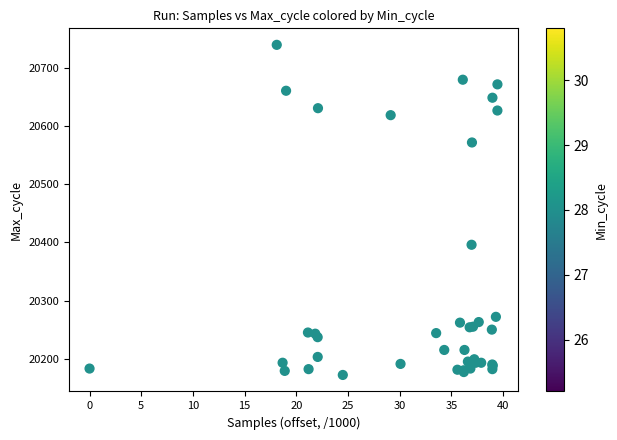

What Y value in the scatter plot is closest to 20456?

20396